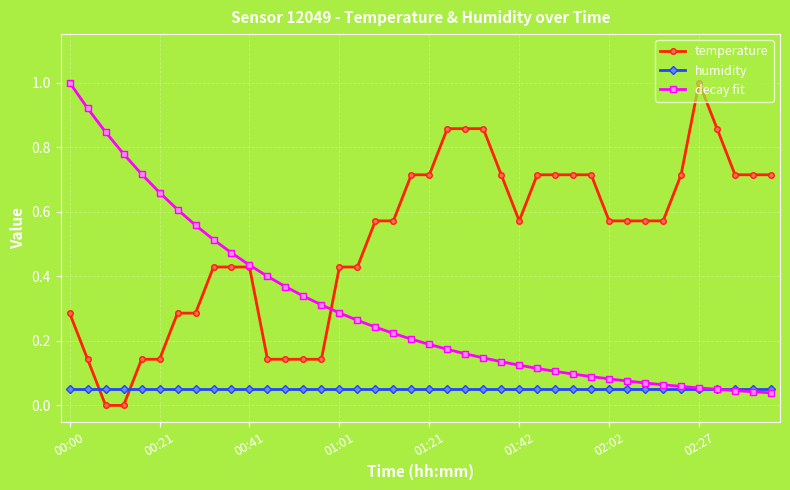

How many intersections are there between temperature and humidity?

2